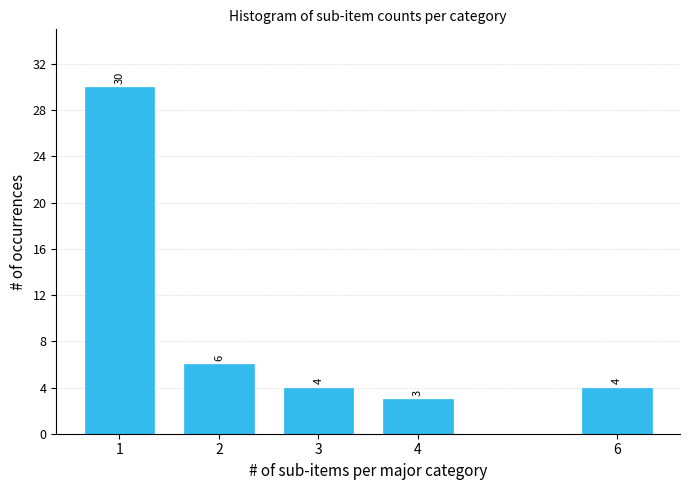

Reading right to left, list all the values displayed in this chart.

4	3	4	6	30